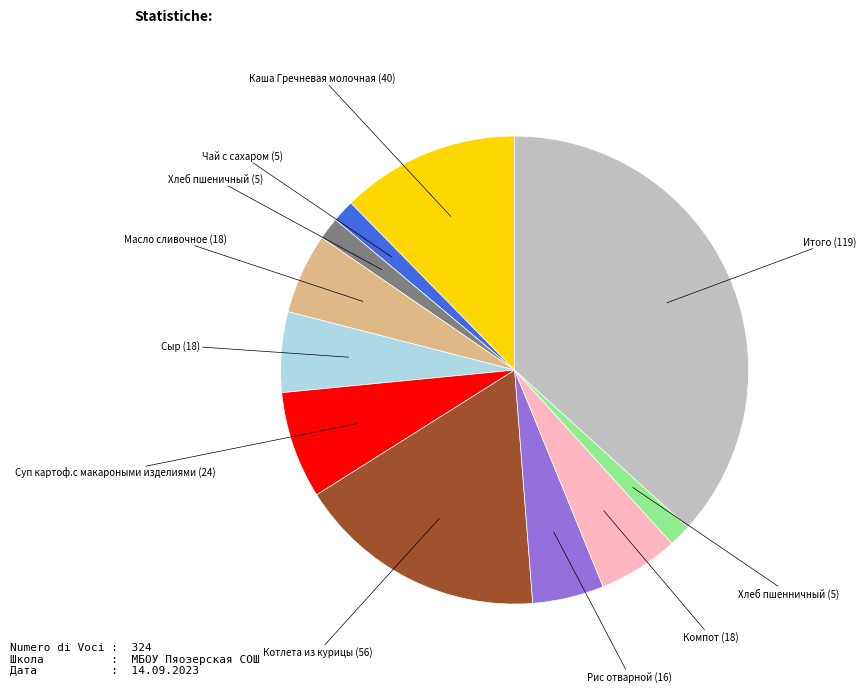

Is there any slice that represents more than half of the pie?

No